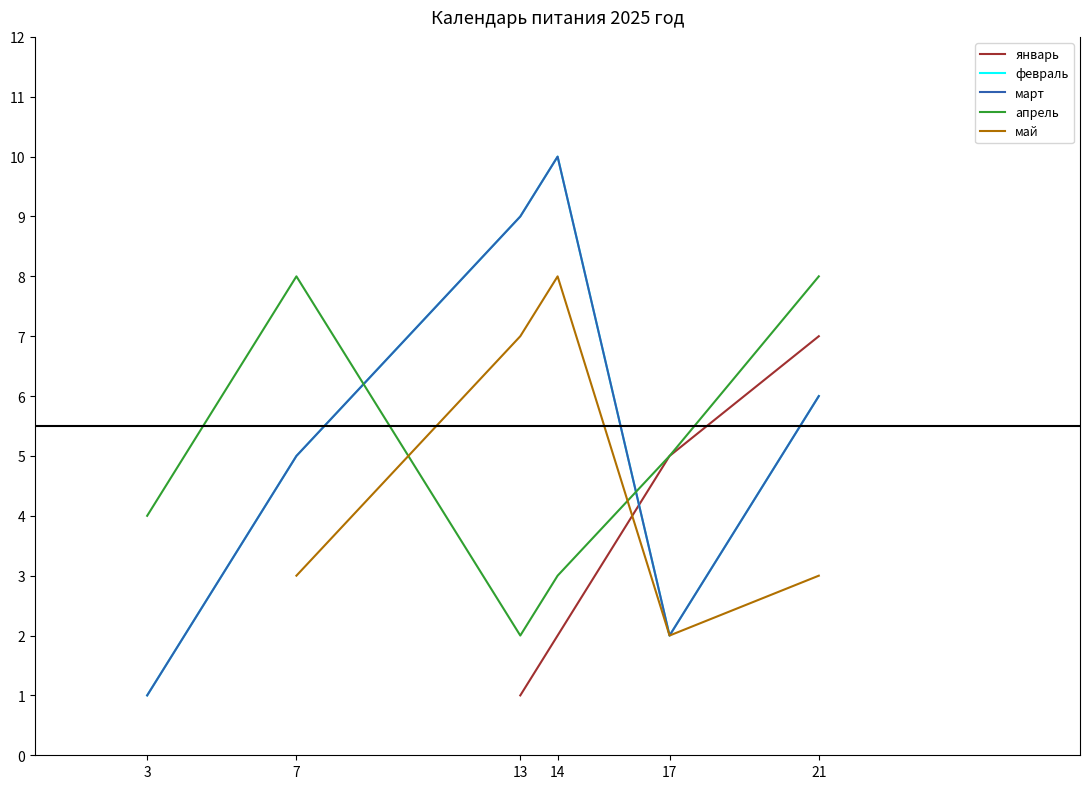

How many values in the январь series are below 2?

1